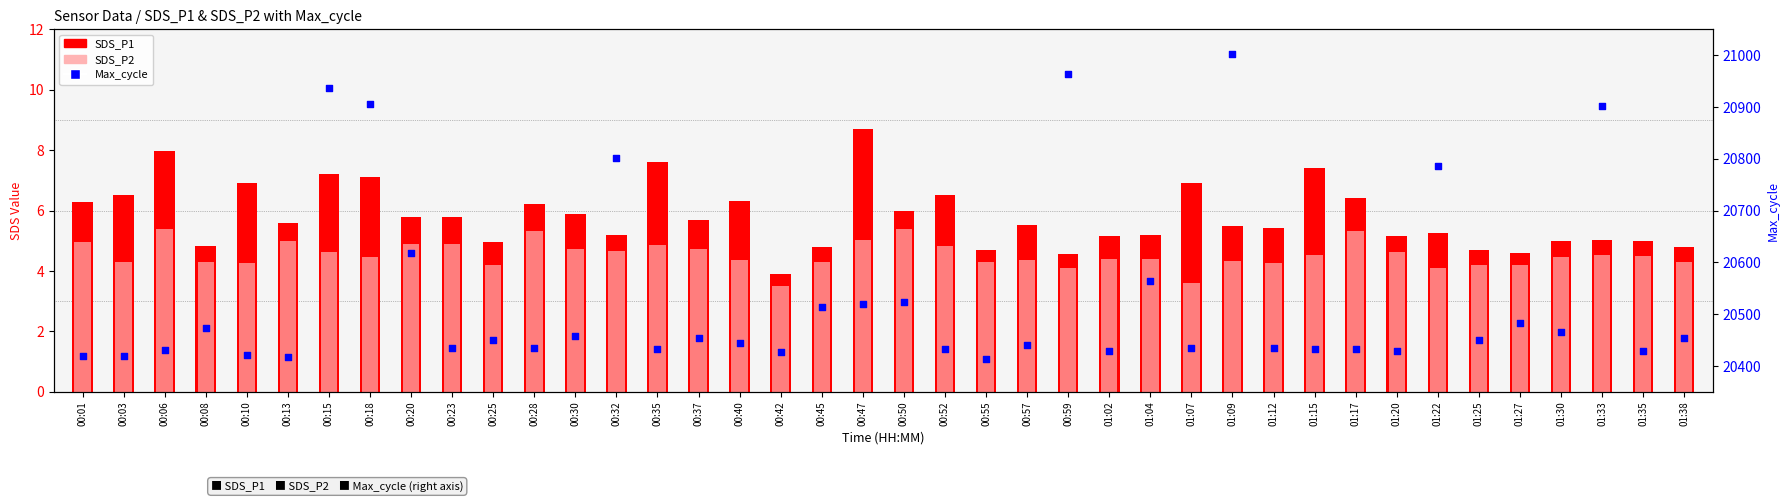

At which category is the sum across all series the highest?

01:09